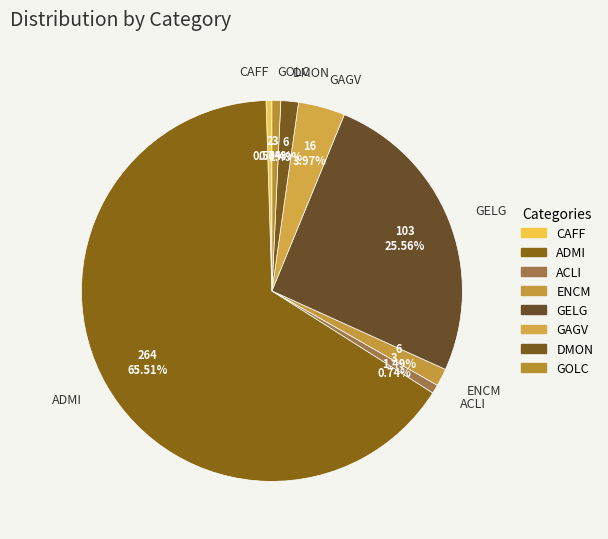

Does ACLI account for over 50% of the chart?

No